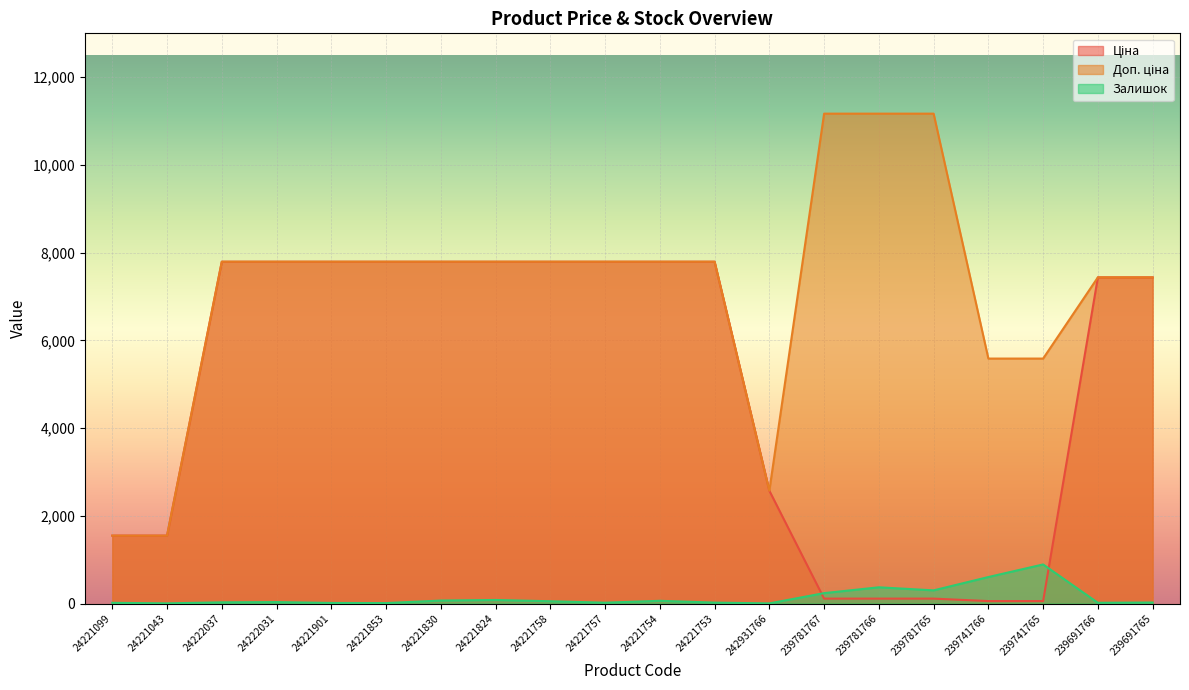

What is the average value of the Ціна series?

4945.8